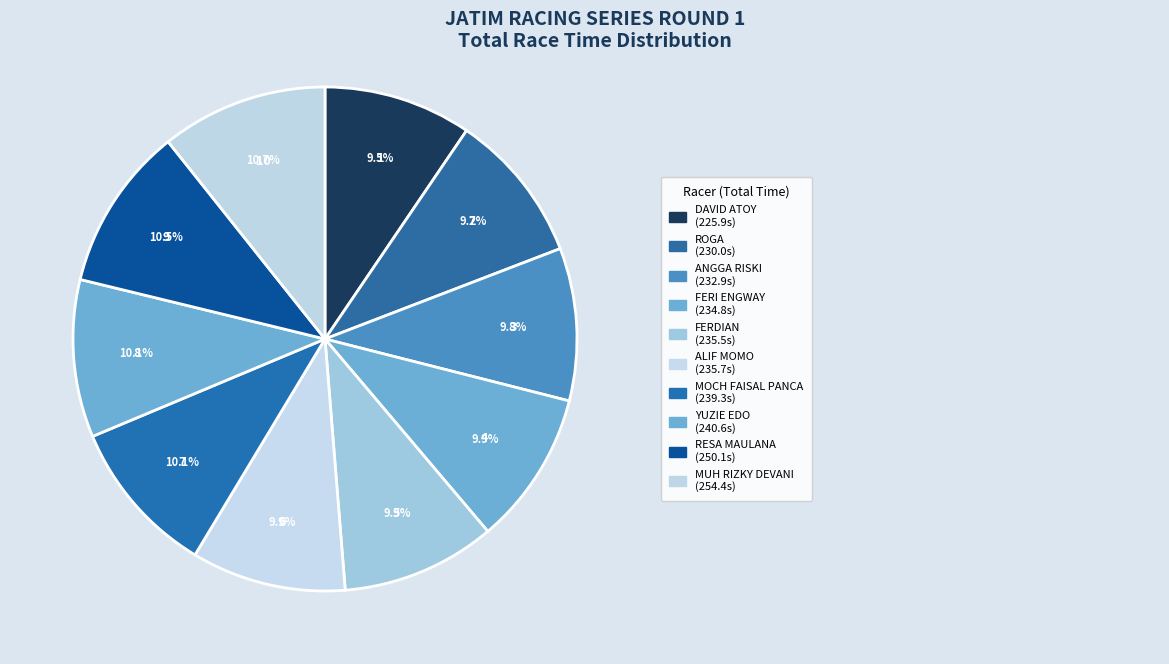

How many segments does this pie chart have?

10